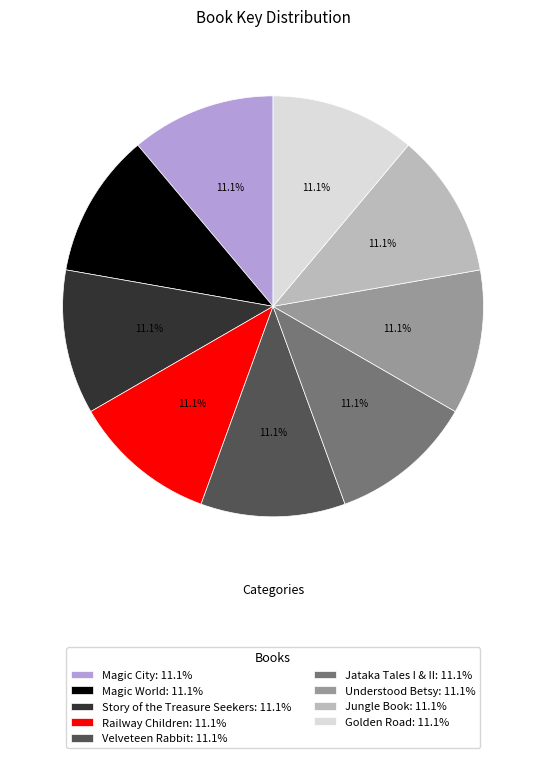

How many segments does this pie chart have?

9